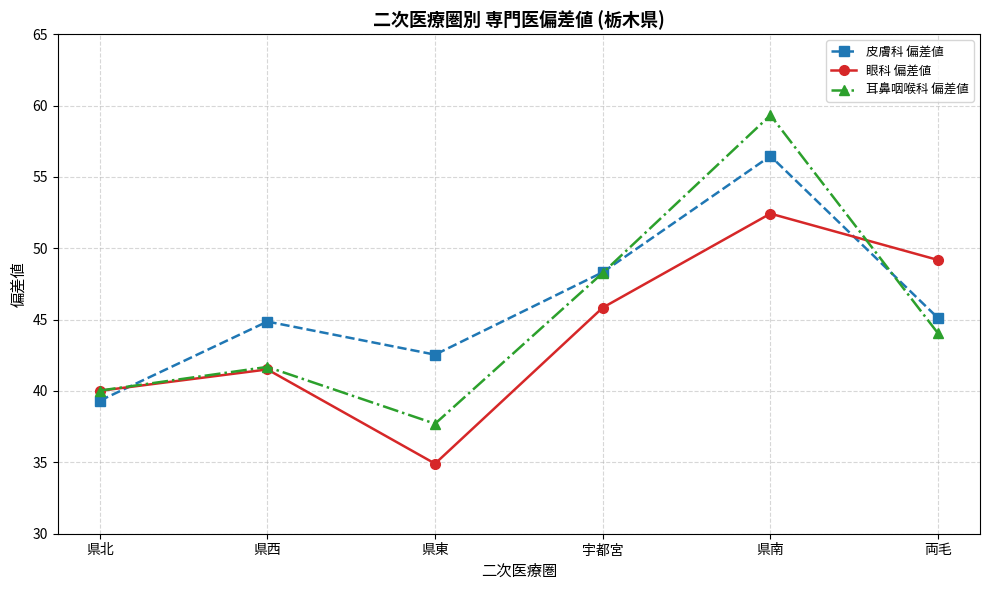

The value of 皮膚科 偏差値 at 県南 is 24.8. True or false?

False